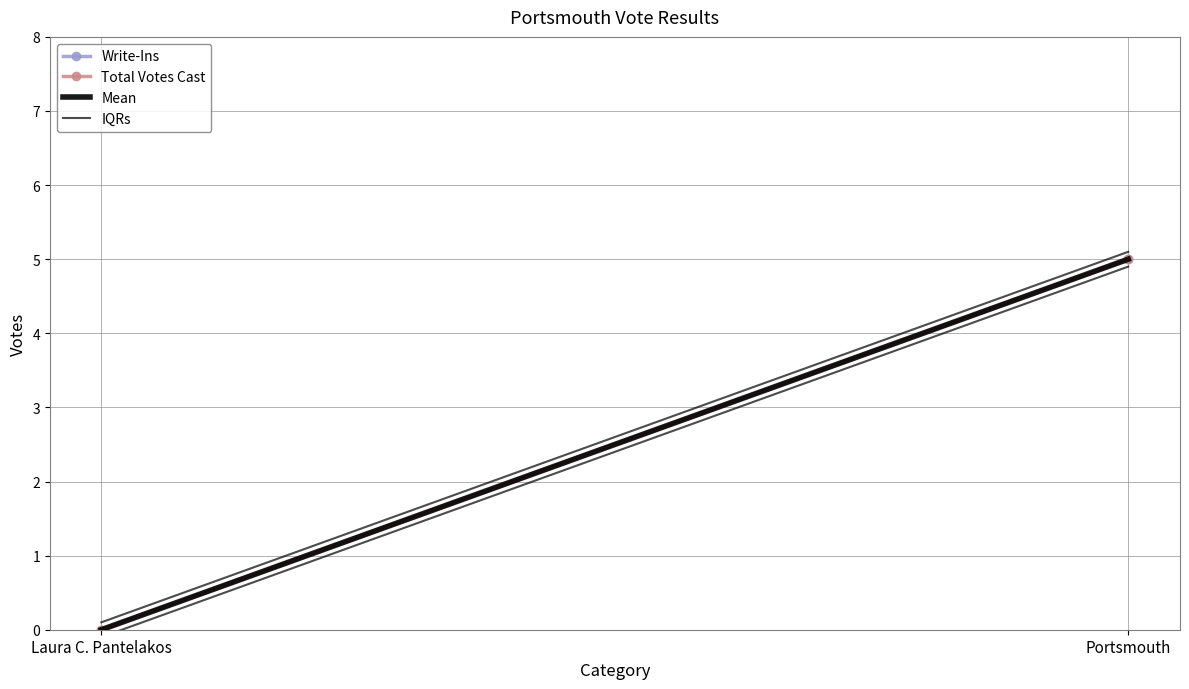

What is the label of the 1st point from the left?

Laura C. Pantelakos